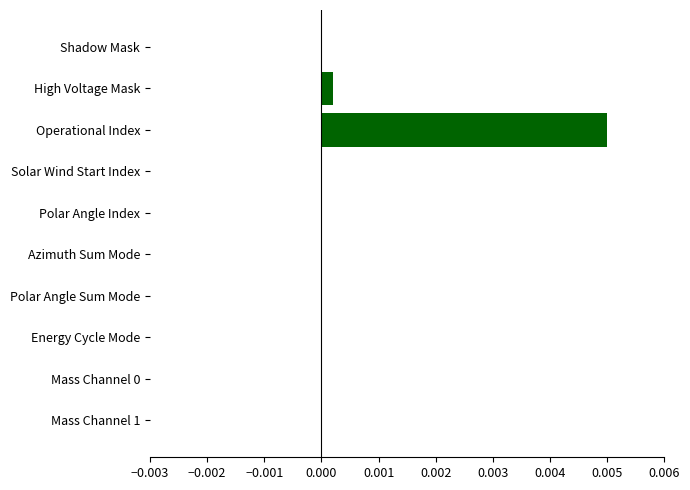

True or false: the data shows 0.0 at Solar Wind Start Index.

True